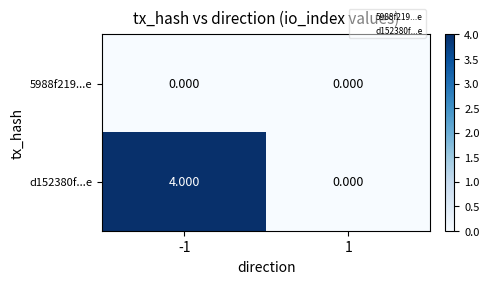

Is the value of 5988f219...e at 1 greater than the value of d152380f...e at -1?

No